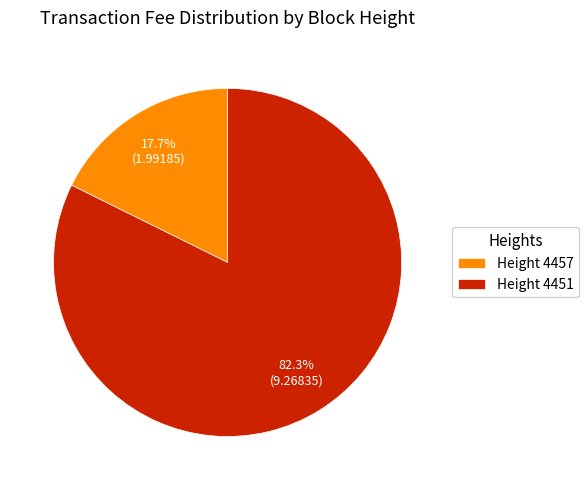

Which slice is the smallest?

Height 4457